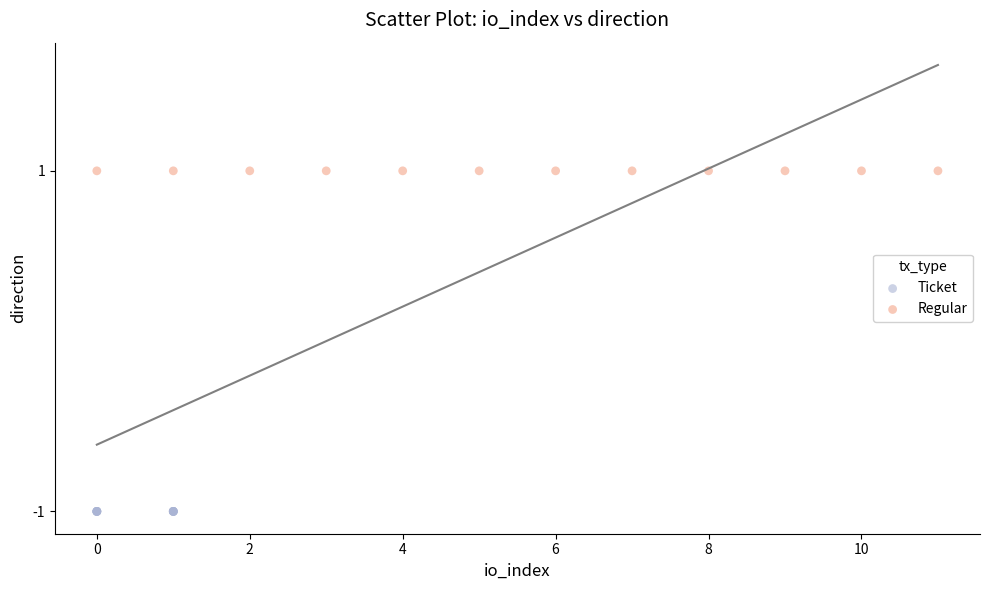

What are all the series names shown in the legend?

Ticket, Regular